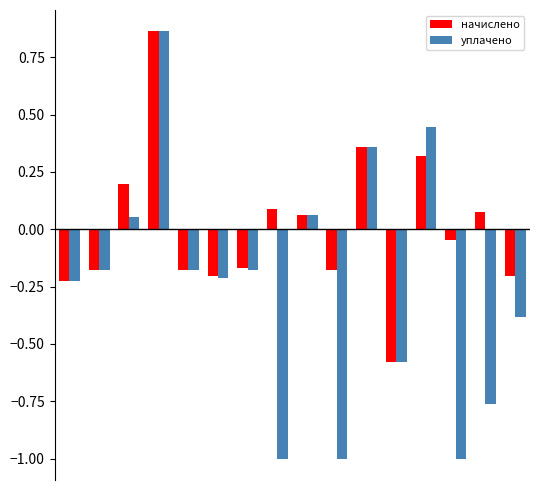

What is the difference between the second highest and second lowest values in the начислено series?

0.6